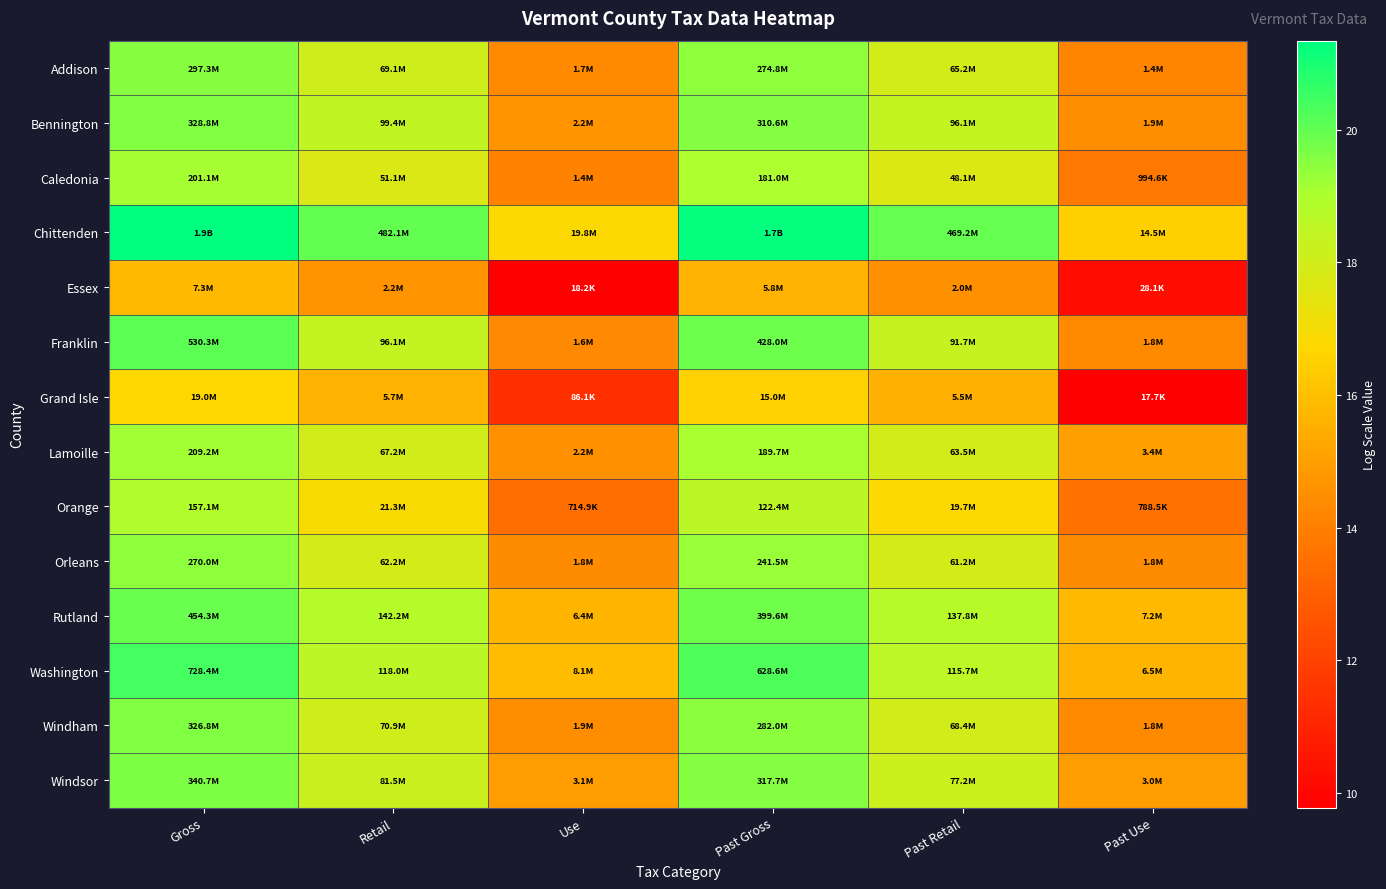

Reading left to right, transcribe all the data shown in this chart.

Addison: Gross=19.5	Retail=18.1	Use=14.4	Past Gross=19.4	Past Retail=18.0	Past Use=14.2
Bennington: Gross=19.6	Retail=18.4	Use=14.6	Past Gross=19.6	Past Retail=18.4	Past Use=14.5
Caledonia: Gross=19.1	Retail=17.7	Use=14.1	Past Gross=19.0	Past Retail=17.7	Past Use=13.8
Chittenden: Gross=21.3	Retail=20.0	Use=16.8	Past Gross=21.3	Past Retail=20.0	Past Use=16.5
Essex: Gross=15.8	Retail=14.6	Use=9.8	Past Gross=15.6	Past Retail=14.5	Past Use=10.2
Franklin: Gross=20.1	Retail=18.4	Use=14.3	Past Gross=19.9	Past Retail=18.3	Past Use=14.4
Grand Isle: Gross=16.8	Retail=15.6	Use=11.4	Past Gross=16.5	Past Retail=15.5	Past Use=9.8
Lamoille: Gross=19.2	Retail=18.0	Use=14.6	Past Gross=19.1	Past Retail=18.0	Past Use=15.0
Orange: Gross=18.9	Retail=16.9	Use=13.5	Past Gross=18.6	Past Retail=16.8	Past Use=13.6
Orleans: Gross=19.4	Retail=17.9	Use=14.4	Past Gross=19.3	Past Retail=17.9	Past Use=14.4
Rutland: Gross=19.9	Retail=18.8	Use=15.7	Past Gross=19.8	Past Retail=18.7	Past Use=15.8
Washington: Gross=20.4	Retail=18.6	Use=15.9	Past Gross=20.3	Past Retail=18.6	Past Use=15.7
Windham: Gross=19.6	Retail=18.1	Use=14.5	Past Gross=19.5	Past Retail=18.0	Past Use=14.4
Windsor: Gross=19.6	Retail=18.2	Use=15.0	Past Gross=19.6	Past Retail=18.2	Past Use=14.9